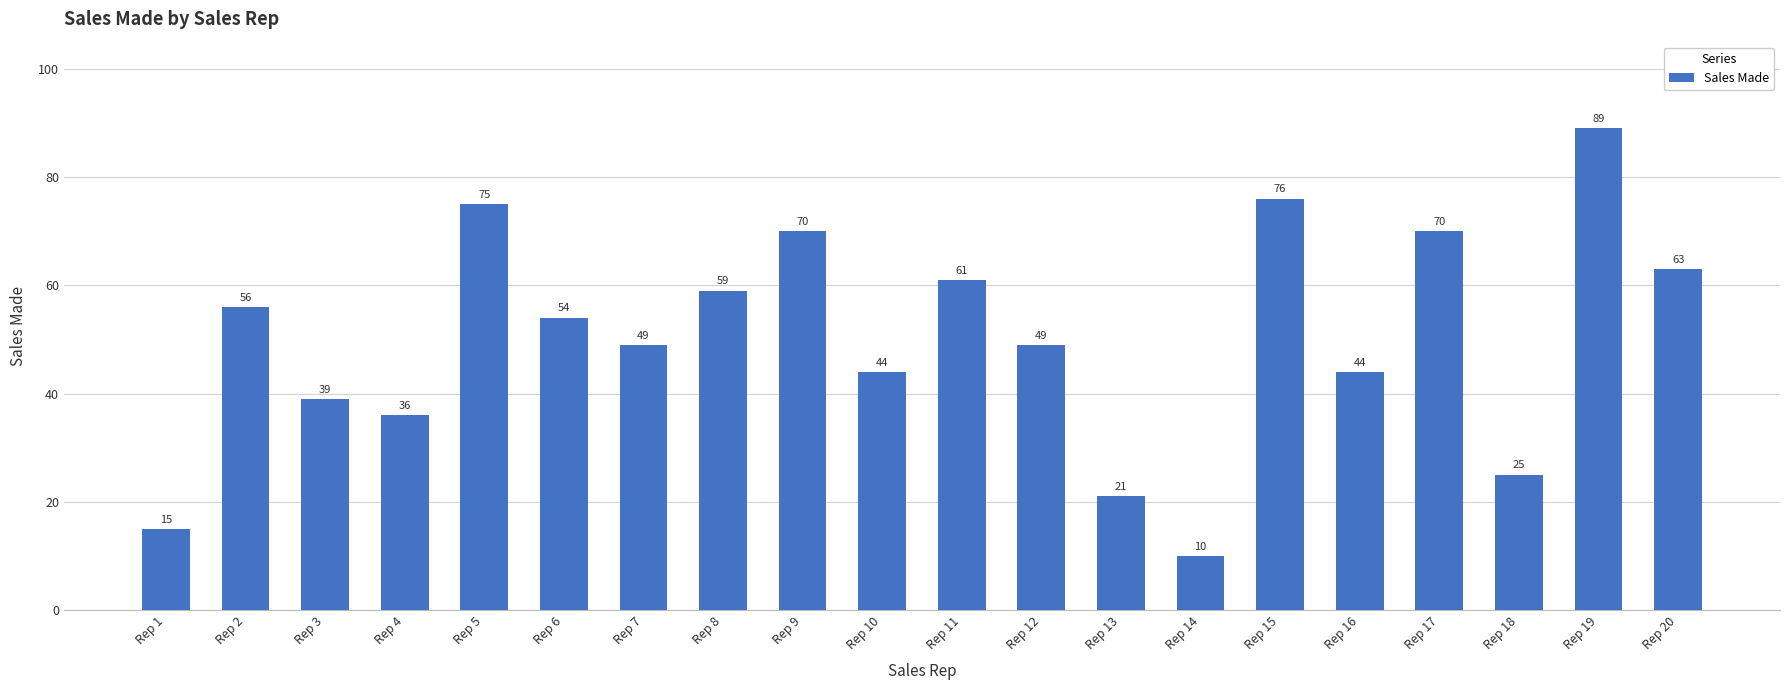

Which label corresponds to the smallest value in the chart?

Rep 14